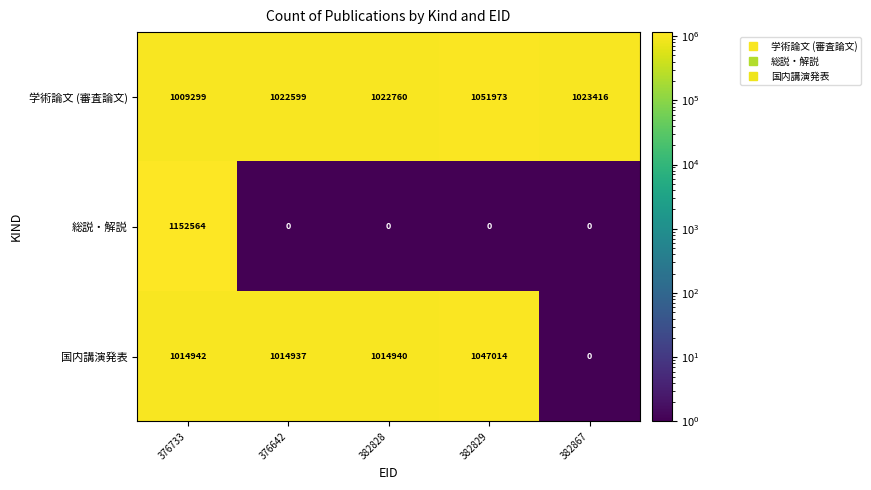

What is the sum of all 国内講演発表 values?

4091833